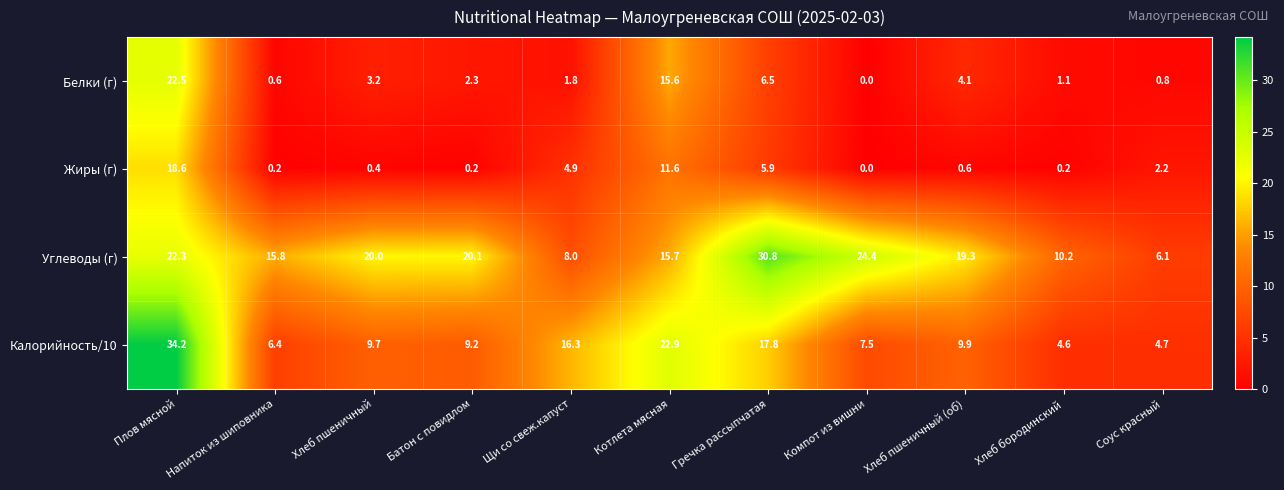

At how many categories does at least one series exceed 30?

2